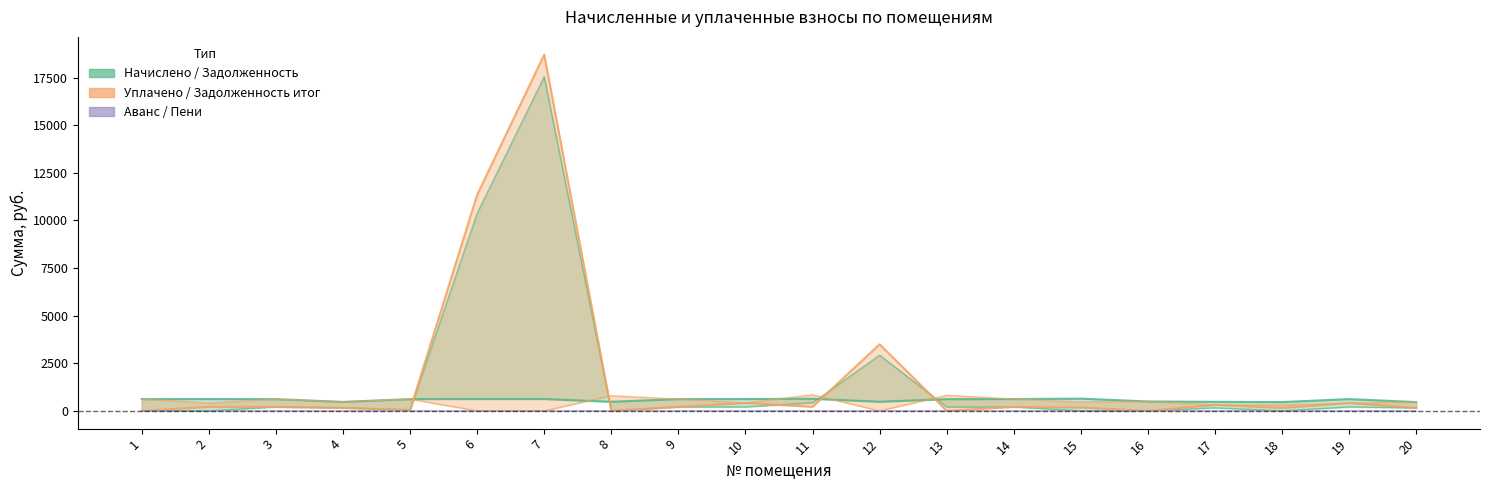

What is the spread (max minus min) of values at 1?

615.3